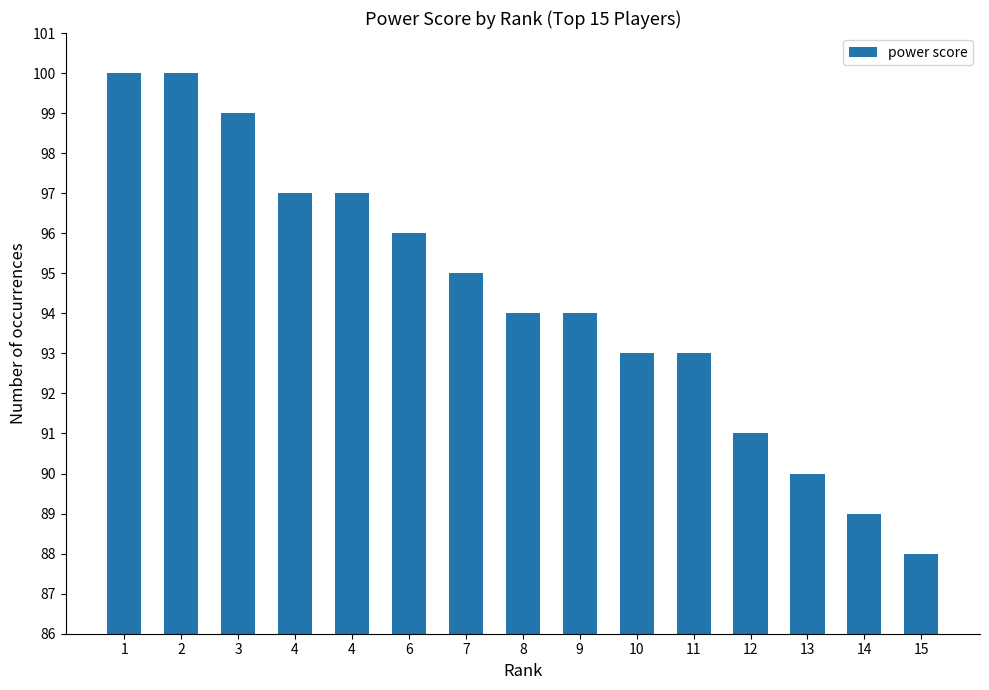

Which category has the lowest value across all series?

15